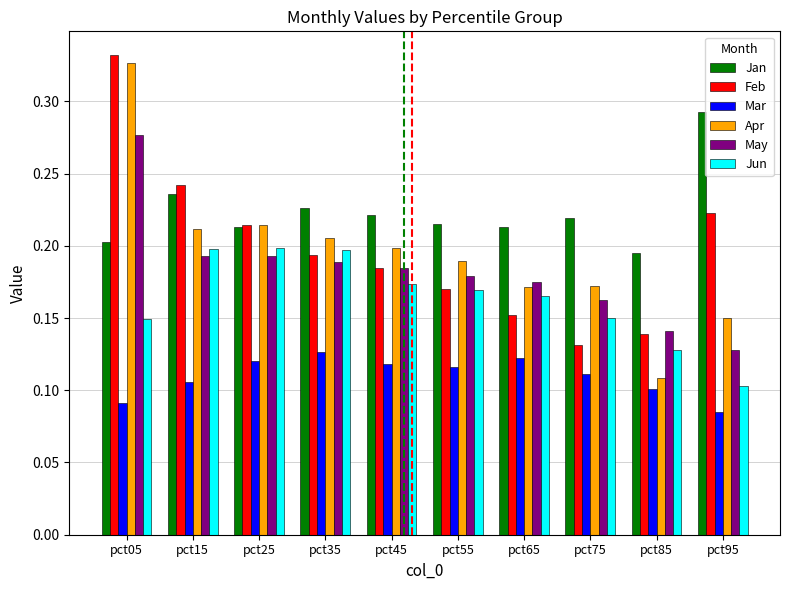

The value of Jan at pct15 is 0.2. True or false?

True